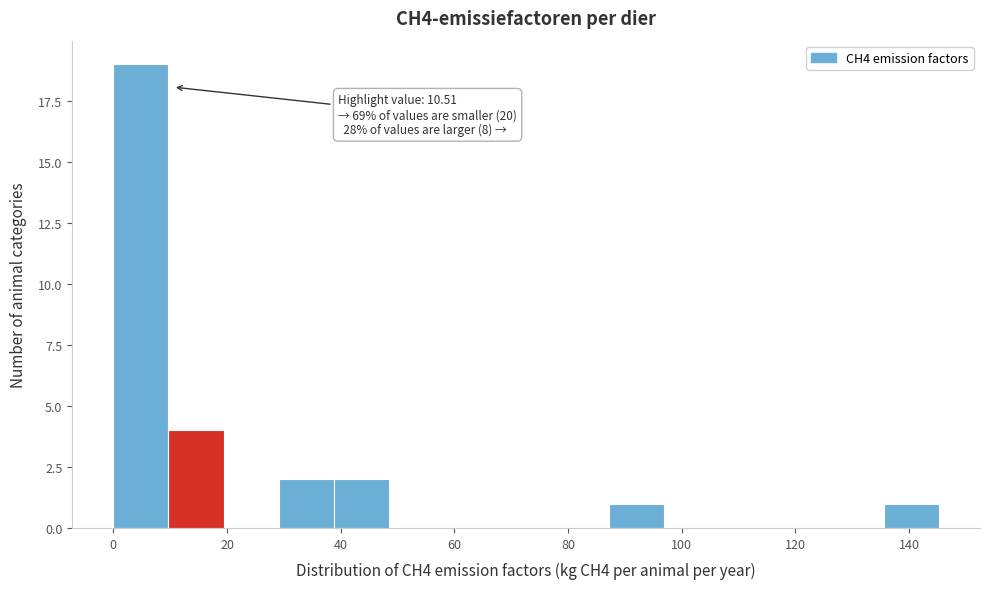

Over which range of the x-axis is the bar tallest?

0 to 10